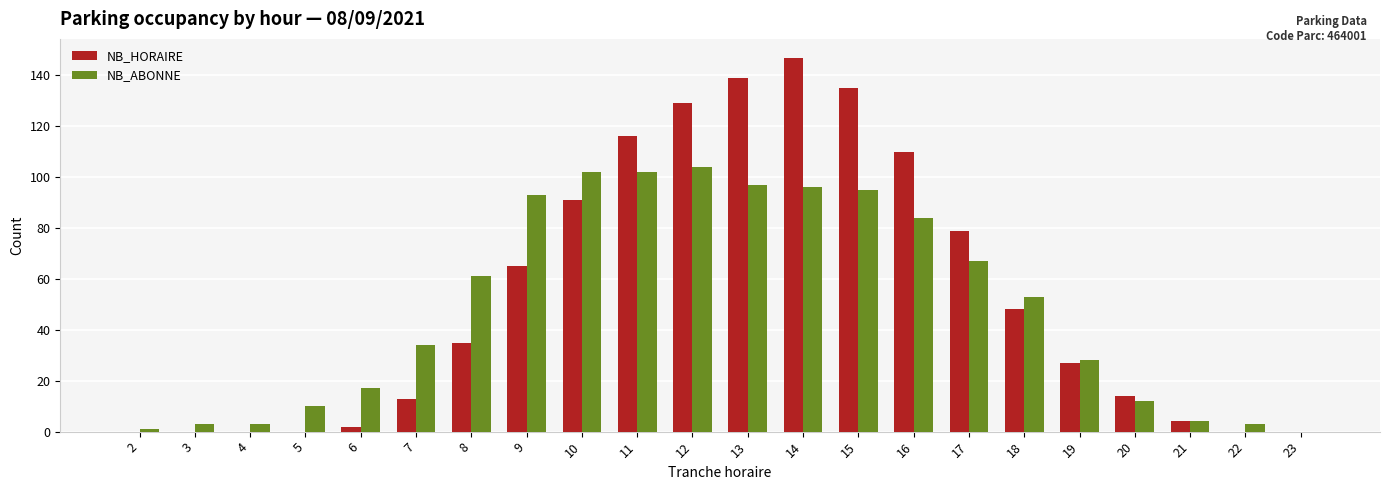

The value of NB_ABONNE at 7 is 22. True or false?

False